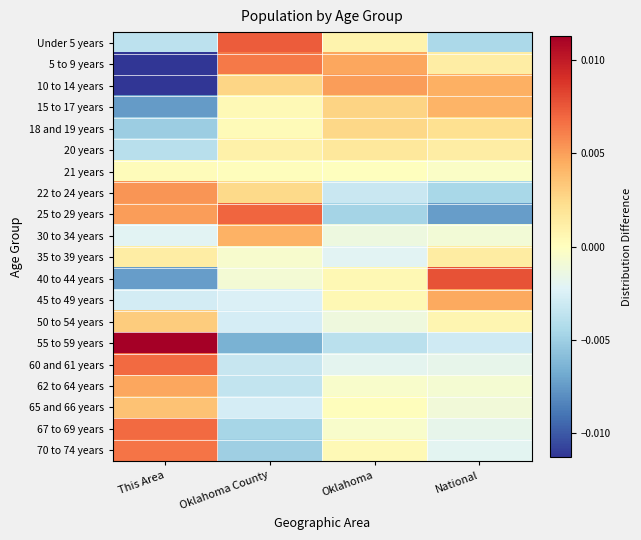

At how many categories does at least one series exceed 0?

4